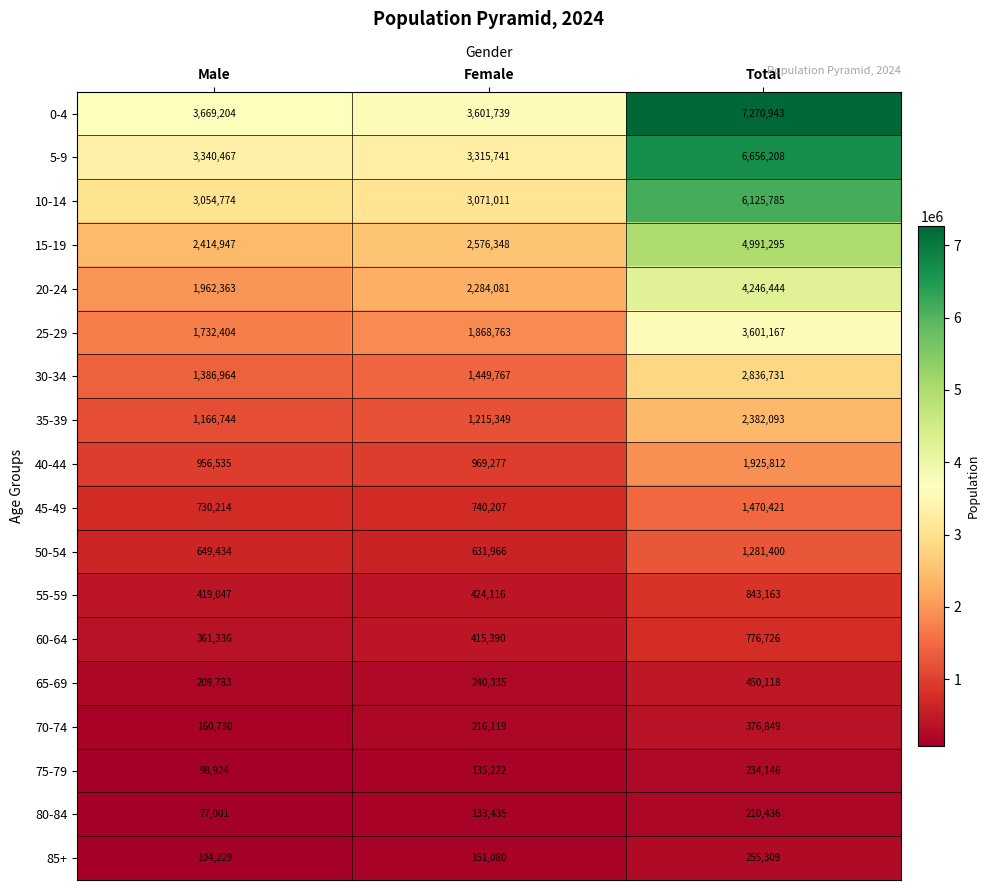

Is it true that 45-49 equals 2241379 at Total?

False